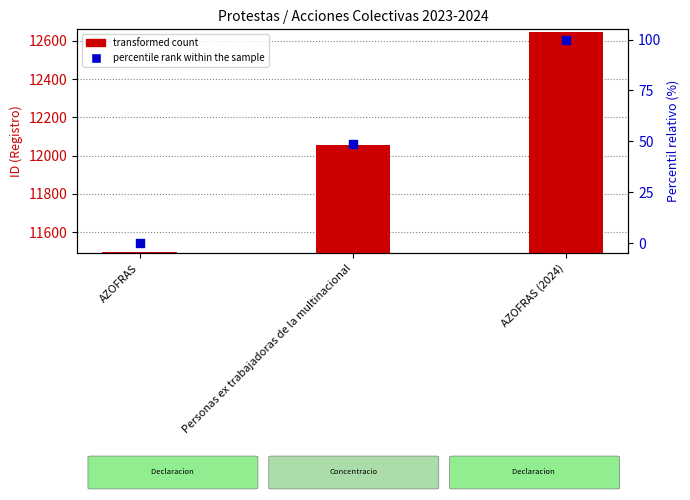

At how many categories does at least one series exceed 4355?

3